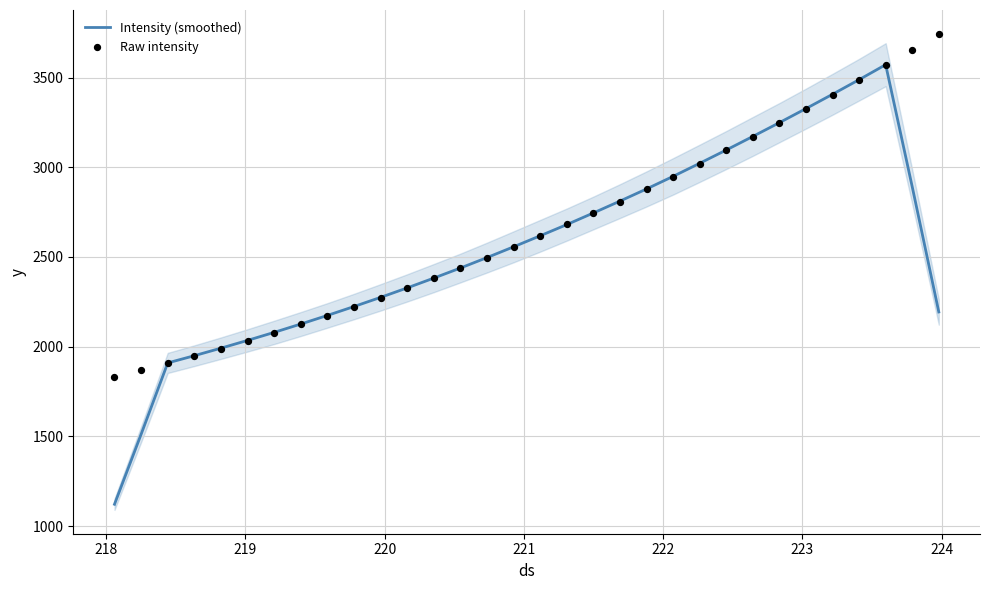

What is the maximum value for Intensity (smoothed)?

3571.5